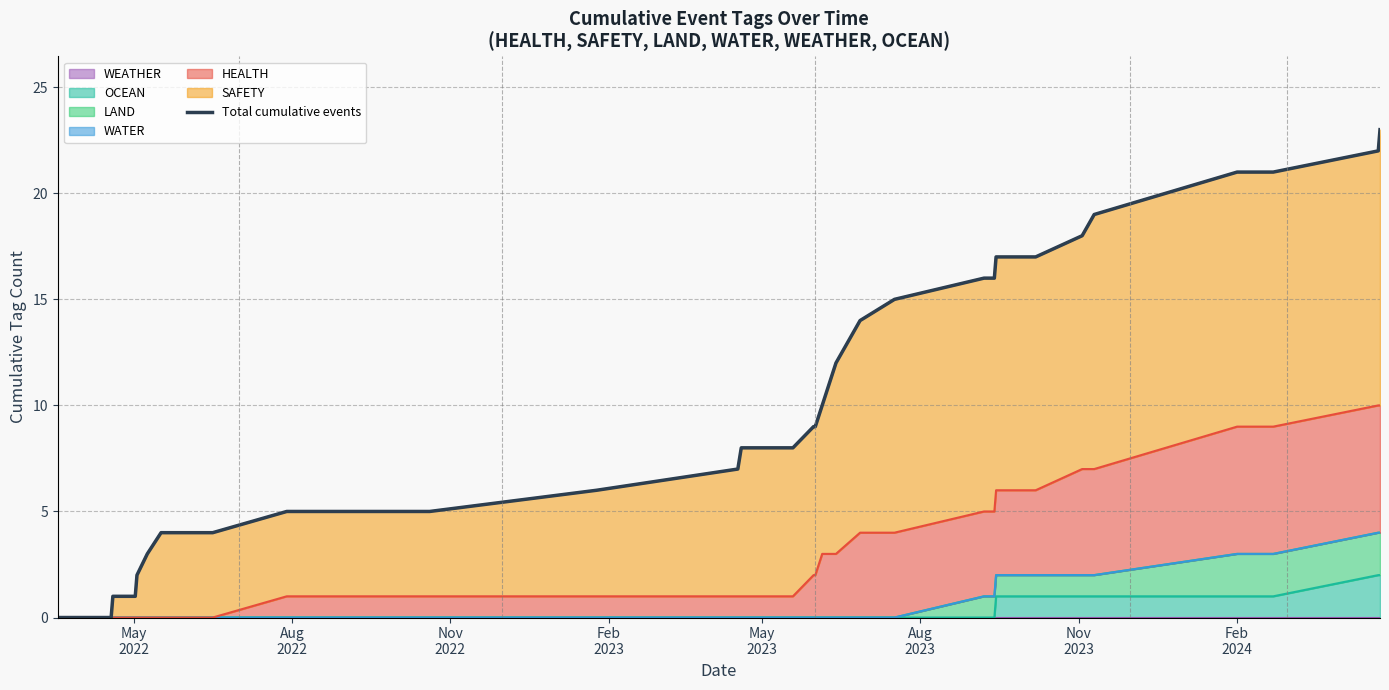

What is the maximum value shown in the chart?

23